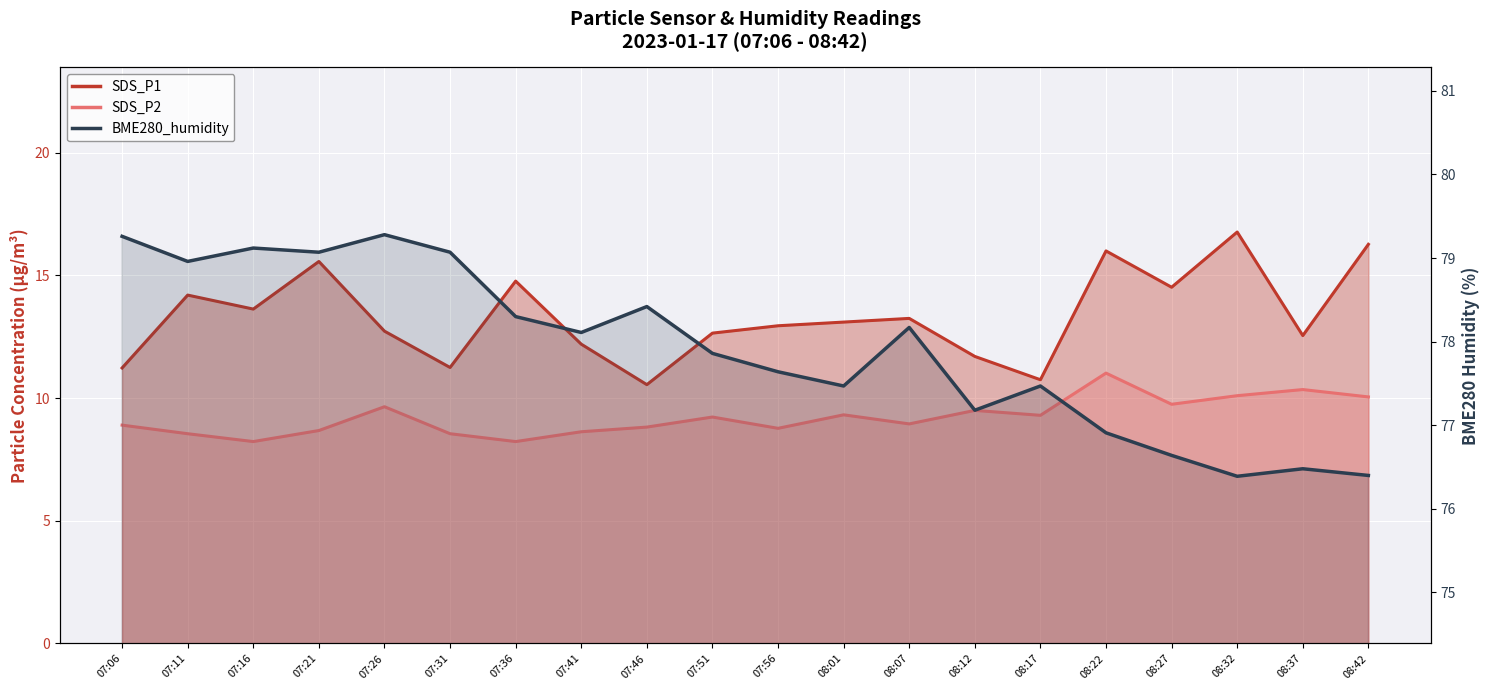

Reading left to right, transcribe all the data shown in this chart.

SDS_P1: 11.2	14.2	13.6	15.6	12.7	11.2	14.8	12.2	10.6	12.7	12.9	13.1	13.2	11.7	10.8	16.0	14.5	16.8	12.6	16.3
SDS_P2: 8.9	8.6	8.2	8.7	9.7	8.6	8.2	8.6	8.8	9.2	8.8	9.3	8.9	9.5	9.3	11.0	9.8	10.1	10.3	10.1
BME280_humidity: 79.3	79.0	79.1	79.1	79.3	79.1	78.3	78.1	78.4	77.9	77.6	77.5	78.2	77.2	77.5	76.9	76.6	76.4	76.5	76.4